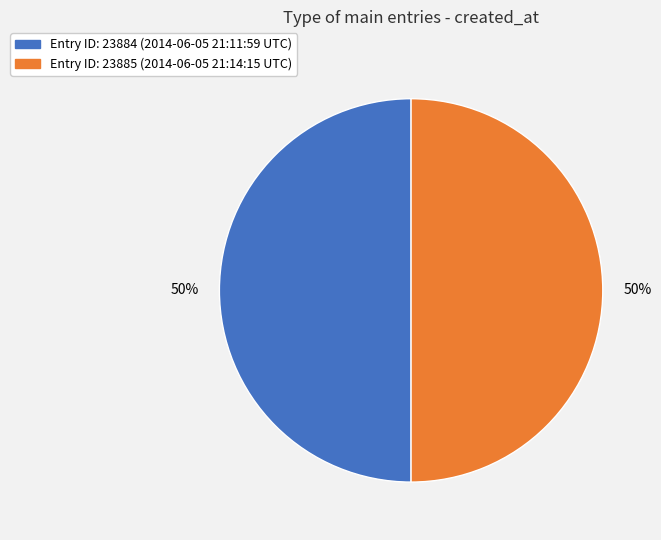

To the nearest percent, what is the average slice percentage?

50%